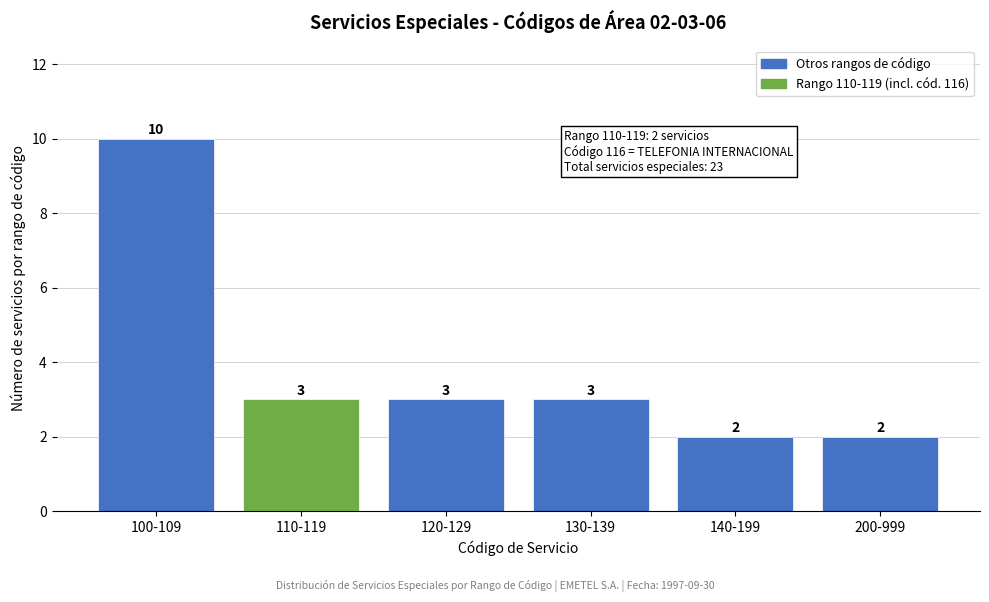

Reading left to right, what are all the values shown in this chart?

100-109=10	110-119=3	120-129=3	130-139=3	140-199=2	200-999=2